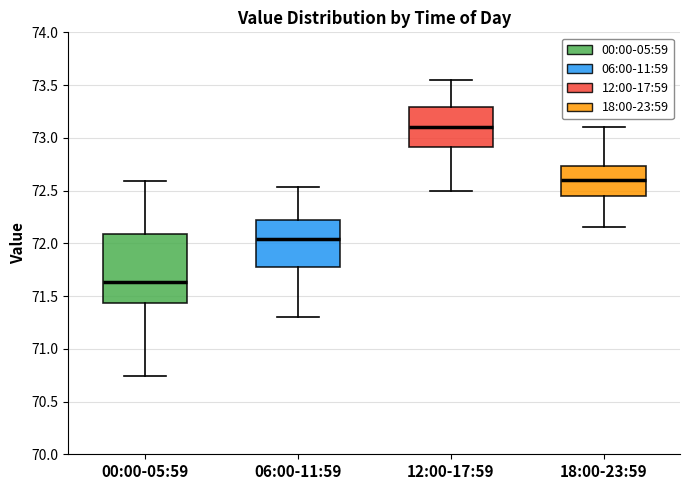

Which box's median line is the highest?

12:00-17:59